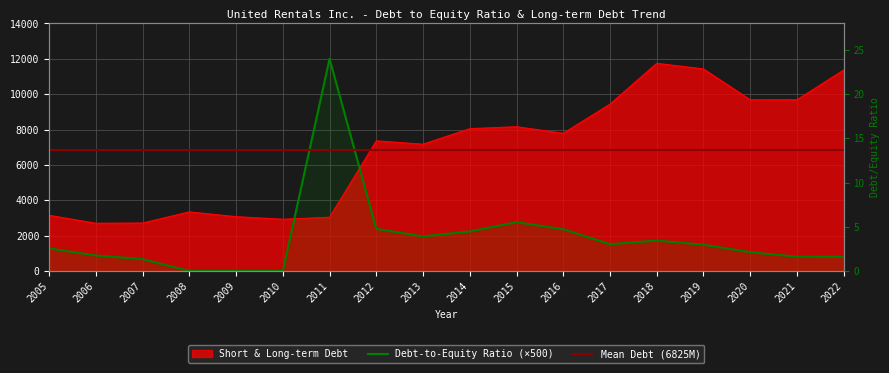

List the series in order of their overall mean, lowest first.

Debt-to-Equity Ratio, Short & Long-term Debt